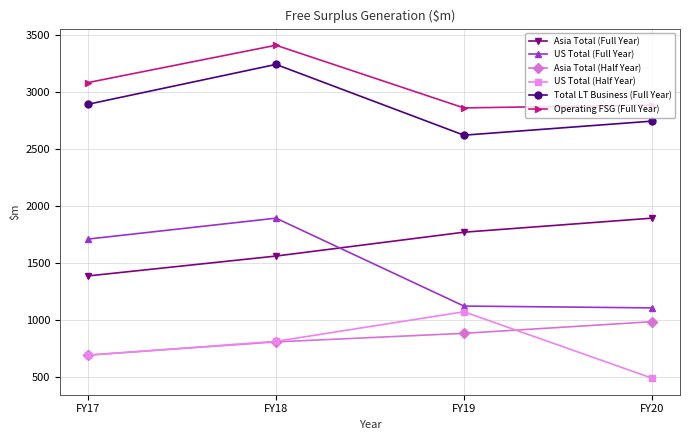

Where is the first local maximum for US Total (Half Year)?

FY19